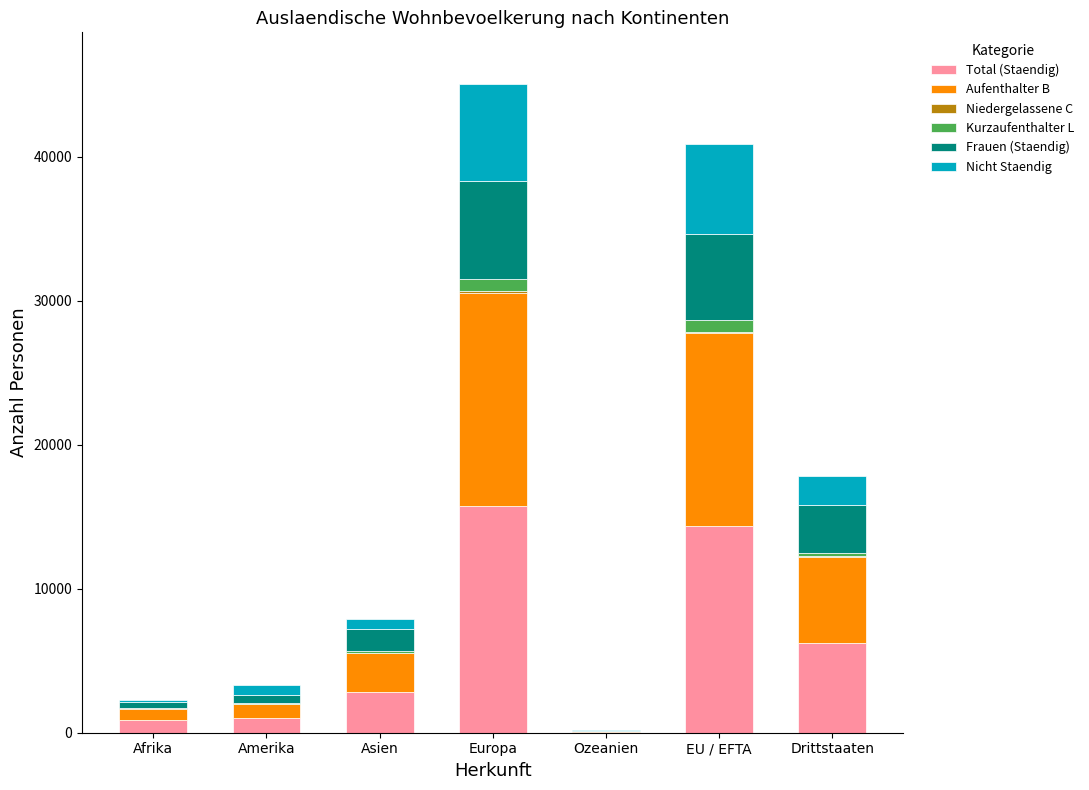

What is the maximum value for Total (Staendig)?

15759